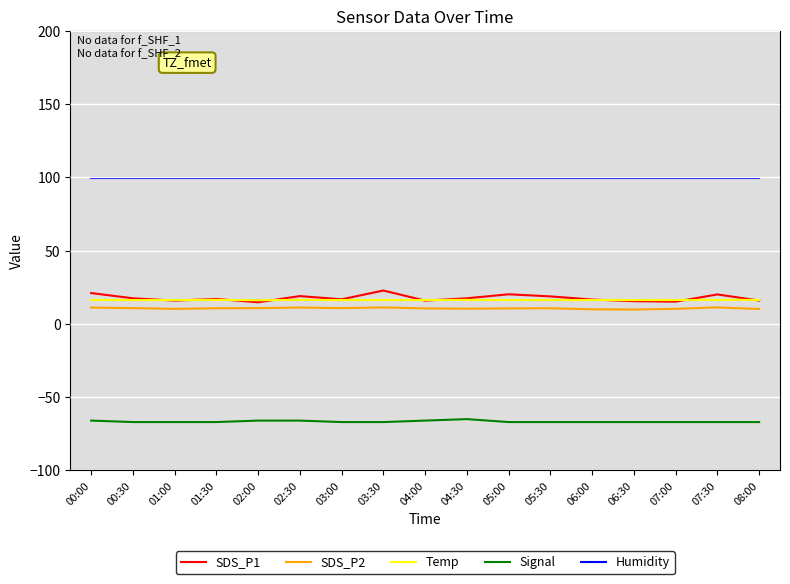

What is the greatest value displayed?

99.9